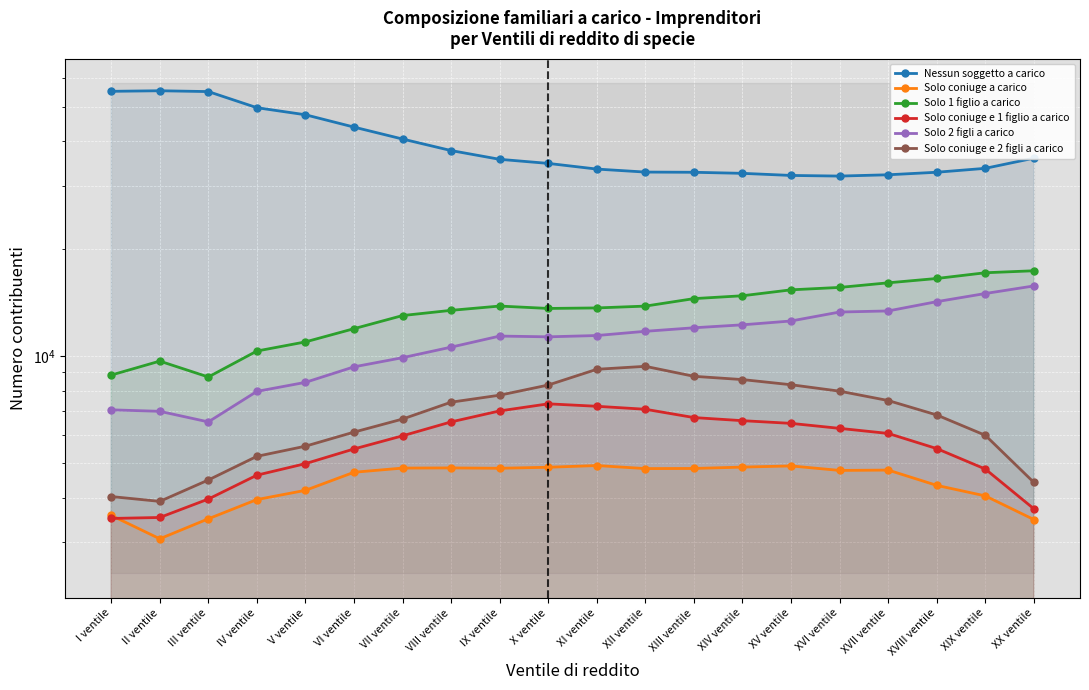

True or false: Solo coniuge e 1 figlio a carico and Nessun soggetto a carico cross at least once.

False